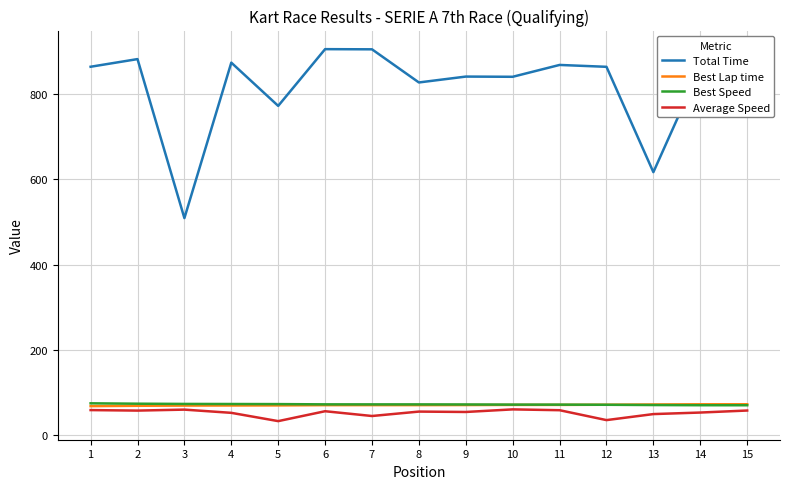

What is the maximum value for Best Speed?

74.6